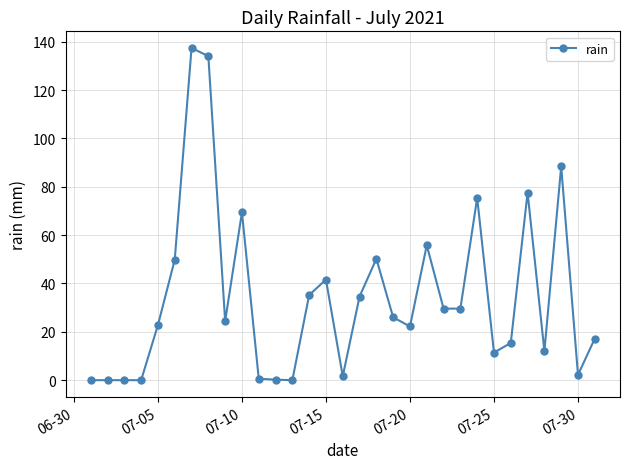

What is the maximum value shown in the chart?

137.4